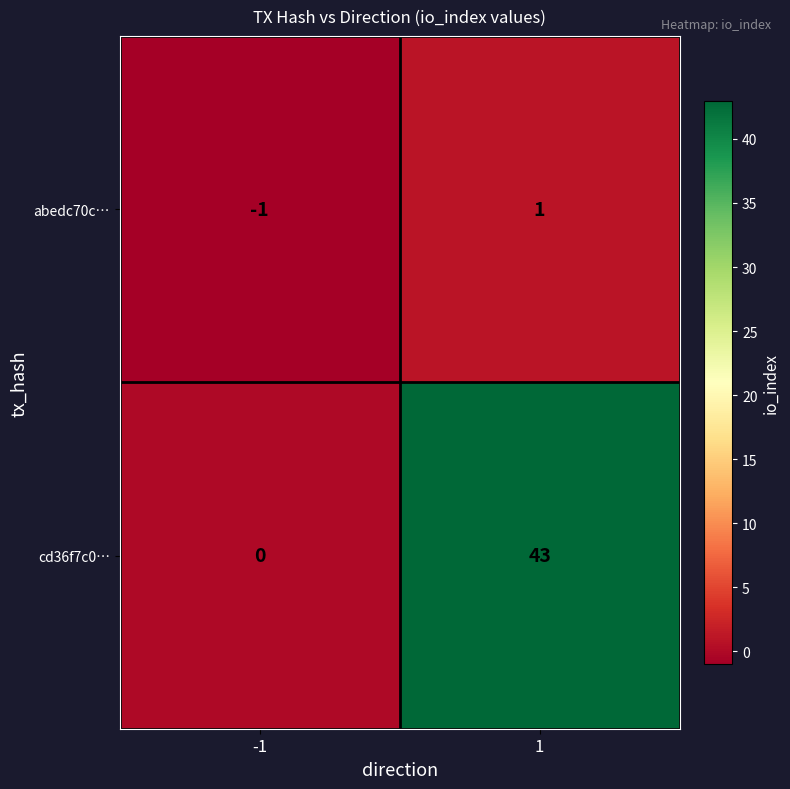

Which series has the largest total across all categories?

cd36f7c0…